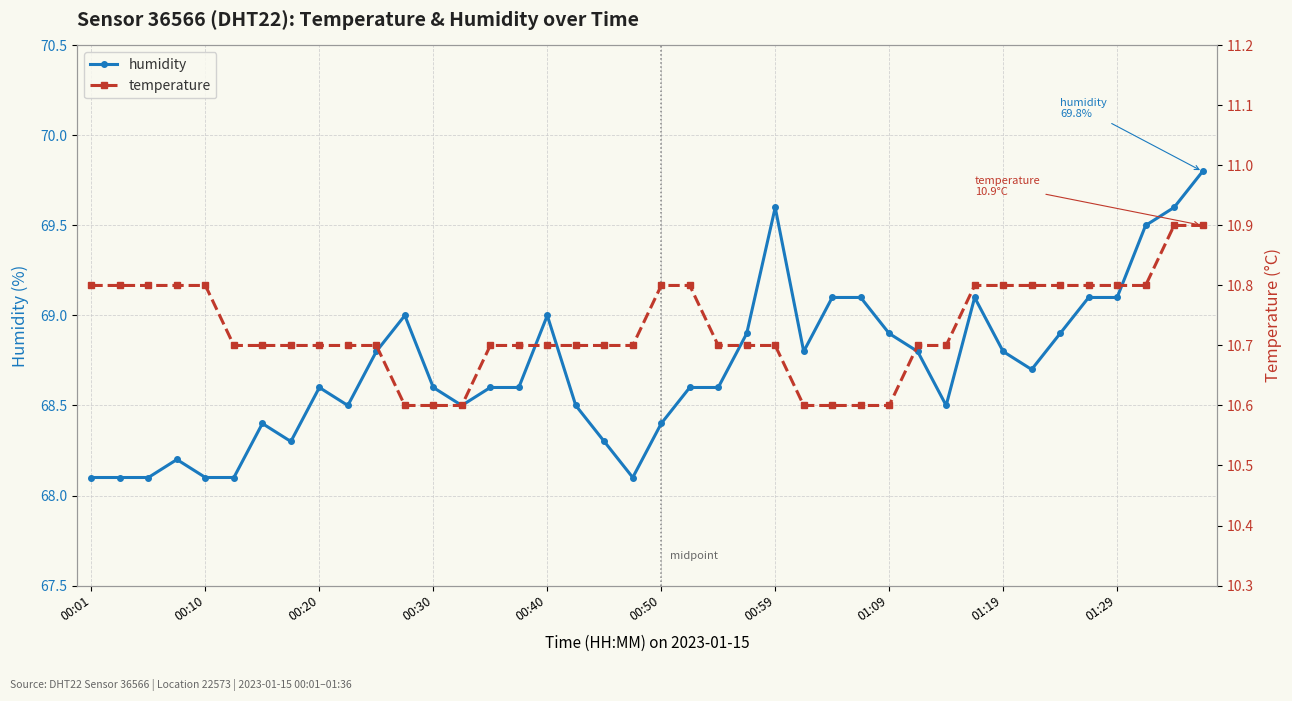

The value of humidity at 00:40 is 69.0. True or false?

True